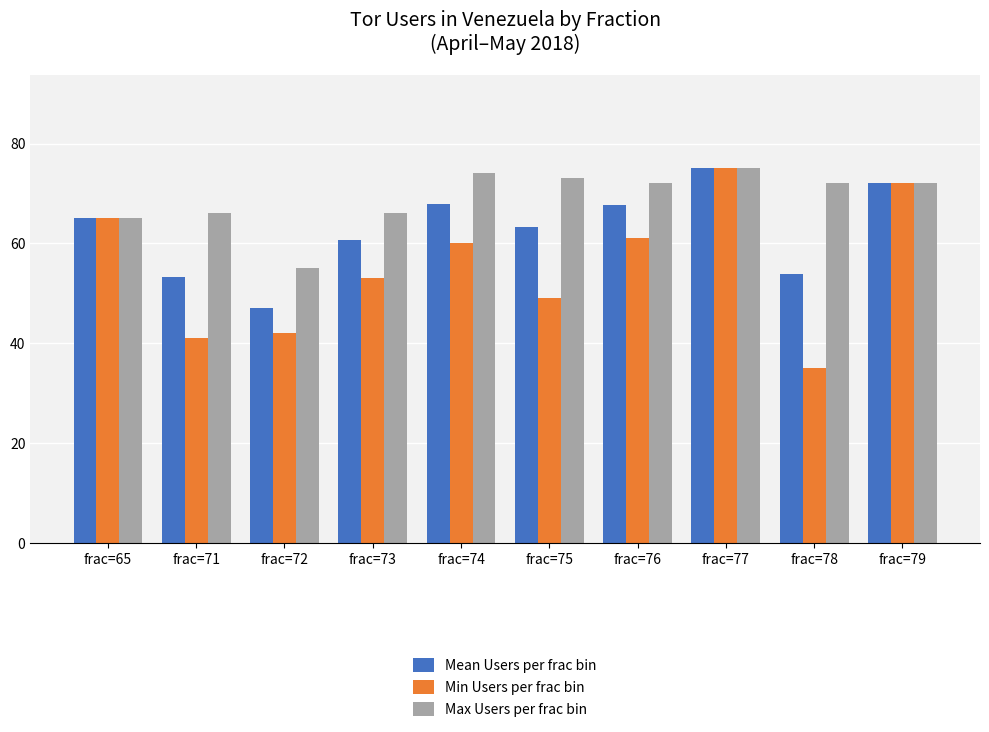

What are all the series names shown in the legend?

Mean Users per frac bin, Min Users per frac bin, Max Users per frac bin